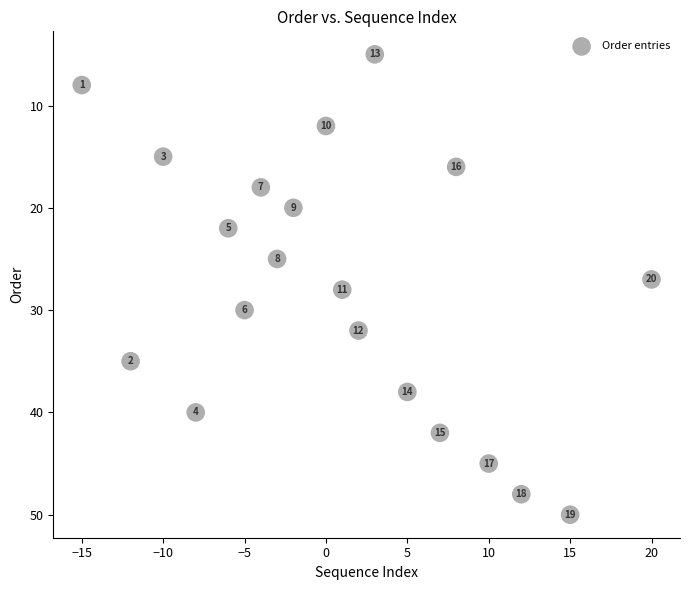

What is the range of Y values (max minus min)?

45